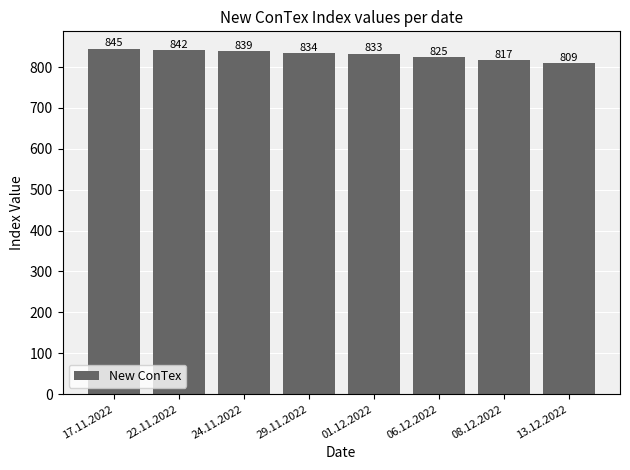

Rank the categories by value from highest to lowest.

17.11.2022, 22.11.2022, 24.11.2022, 29.11.2022, 01.12.2022, 06.12.2022, 08.12.2022, 13.12.2022